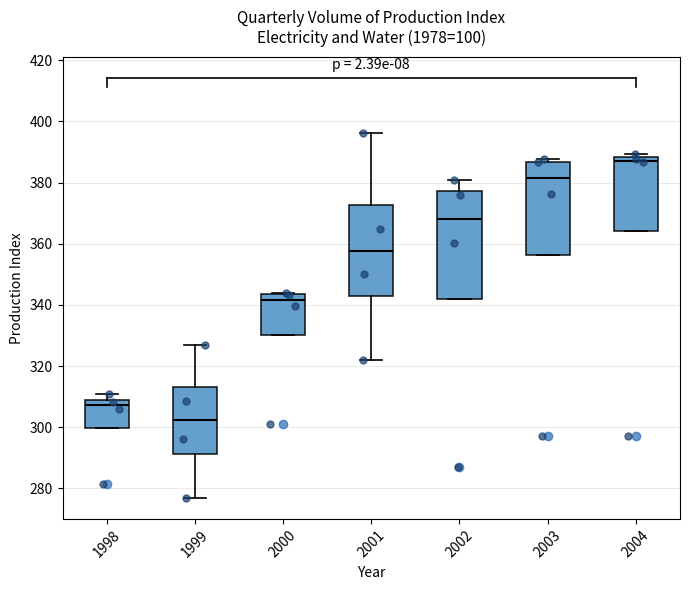

Where is the upper edge of the box at x = 2004 on the y-axis? The values are not printed on the chart, so give them approximately, as read against the axis.

388